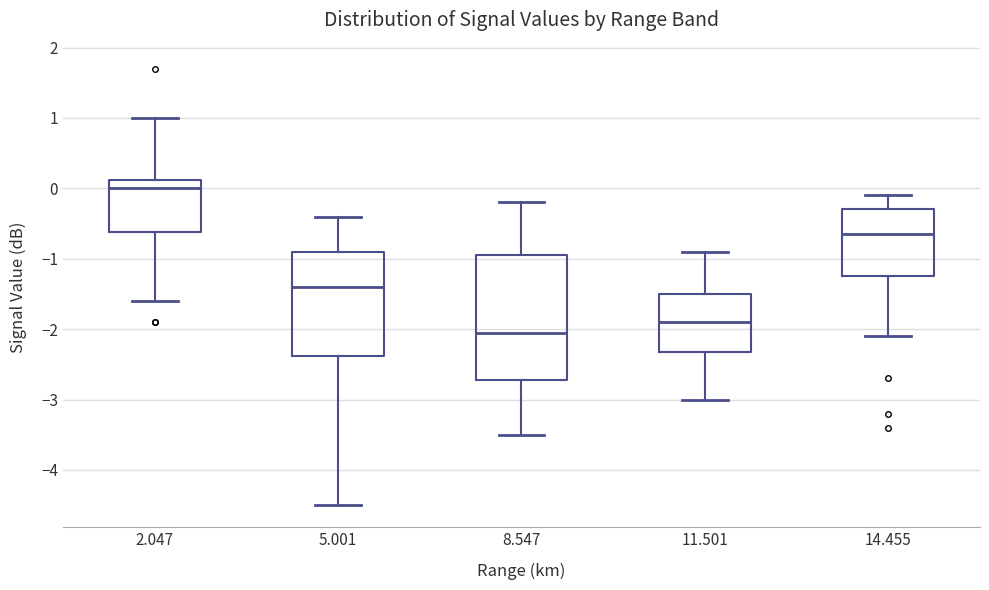

Reading left to right, read every box against the y-axis: the position of its median line, the range the box covers, and the ends of its whiskers. The values are not printed on the chart, so give them approximately, as read against the axis.

2.047: median 0.0, box -0.6 to 0.1, whiskers -1.6 to 1.0
5.001: median -1.4, box -2.4 to -0.9, whiskers -4.5 to -0.4
8.547: median -2.0, box -2.7 to -0.9, whiskers -3.5 to -0.2
11.501: median -1.9, box -2.3 to -1.5, whiskers -3.0 to -0.9
14.455: median -0.6, box -1.2 to -0.3, whiskers -2.1 to -0.1